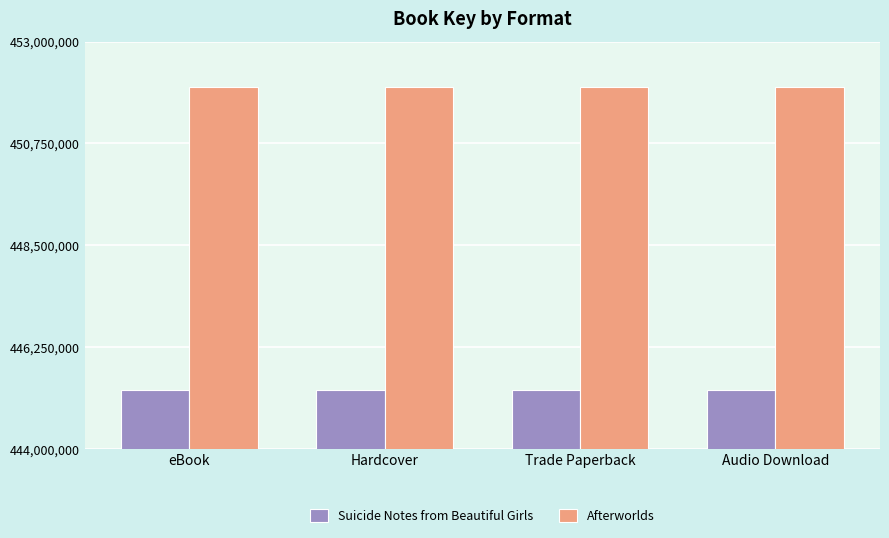

What is the difference between the highest and lowest values at Trade Paperback?

6697395